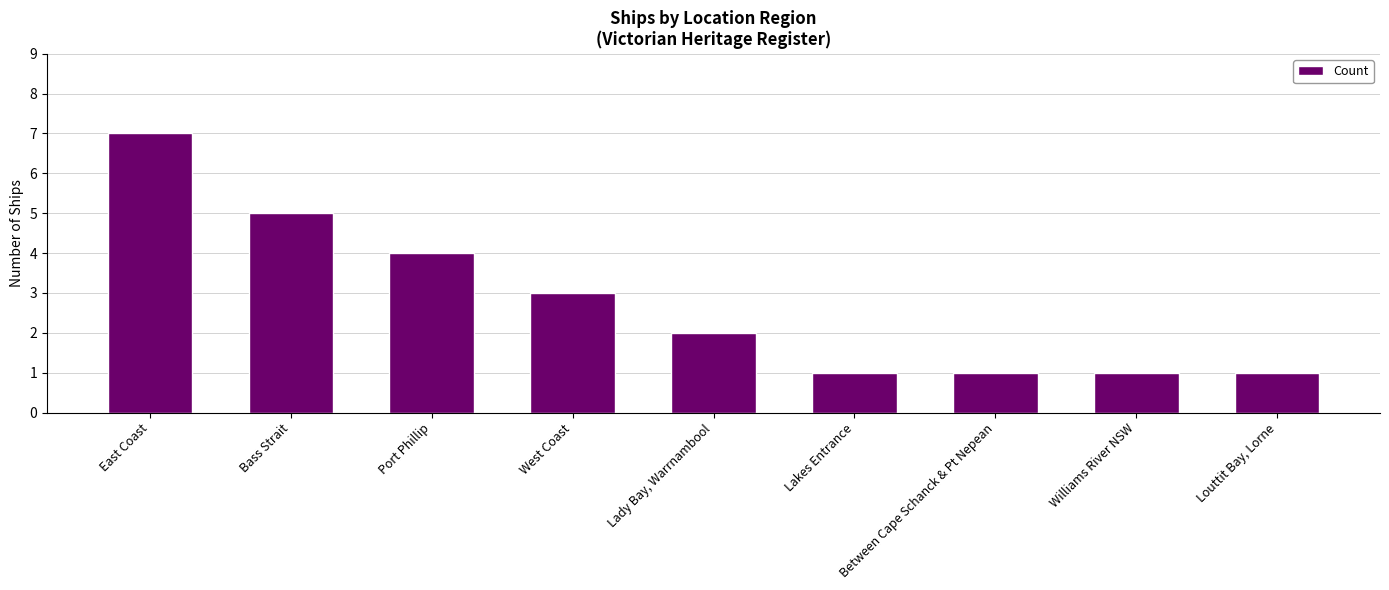

Are the bars grouped side by side (vs. stacked)?

No